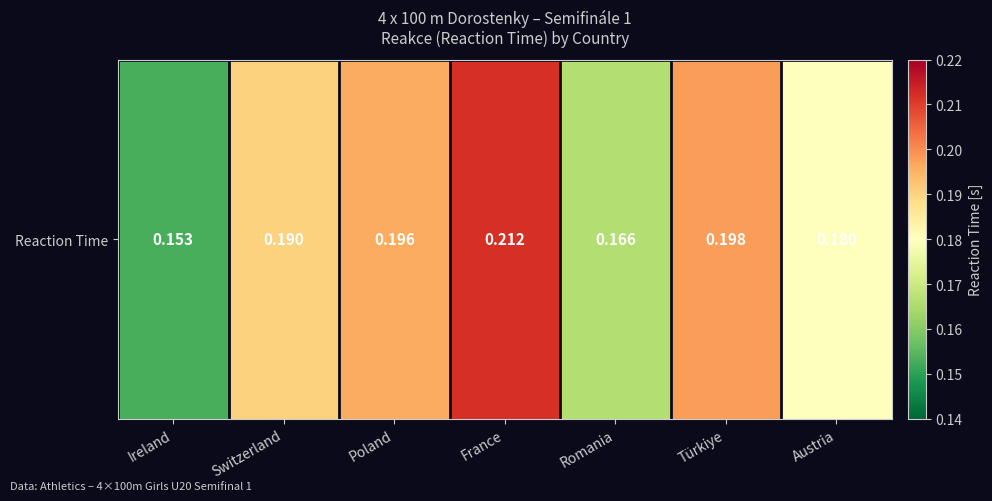

Reading right to left, transcribe all the data shown in this chart.

0.2	0.2	0.2	0.2	0.2	0.2	0.2